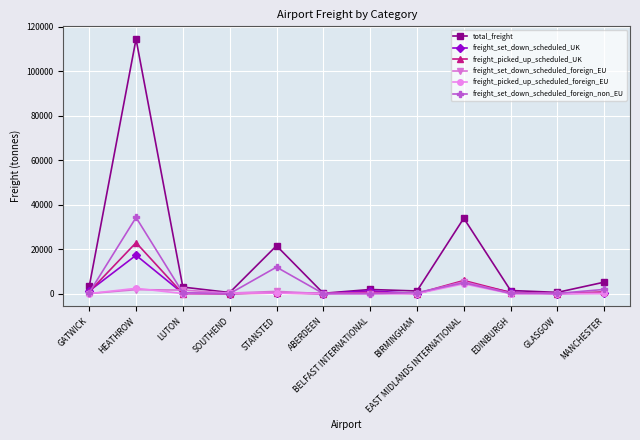

What is the spread (max minus min) of values at GATWICK?

3189.8